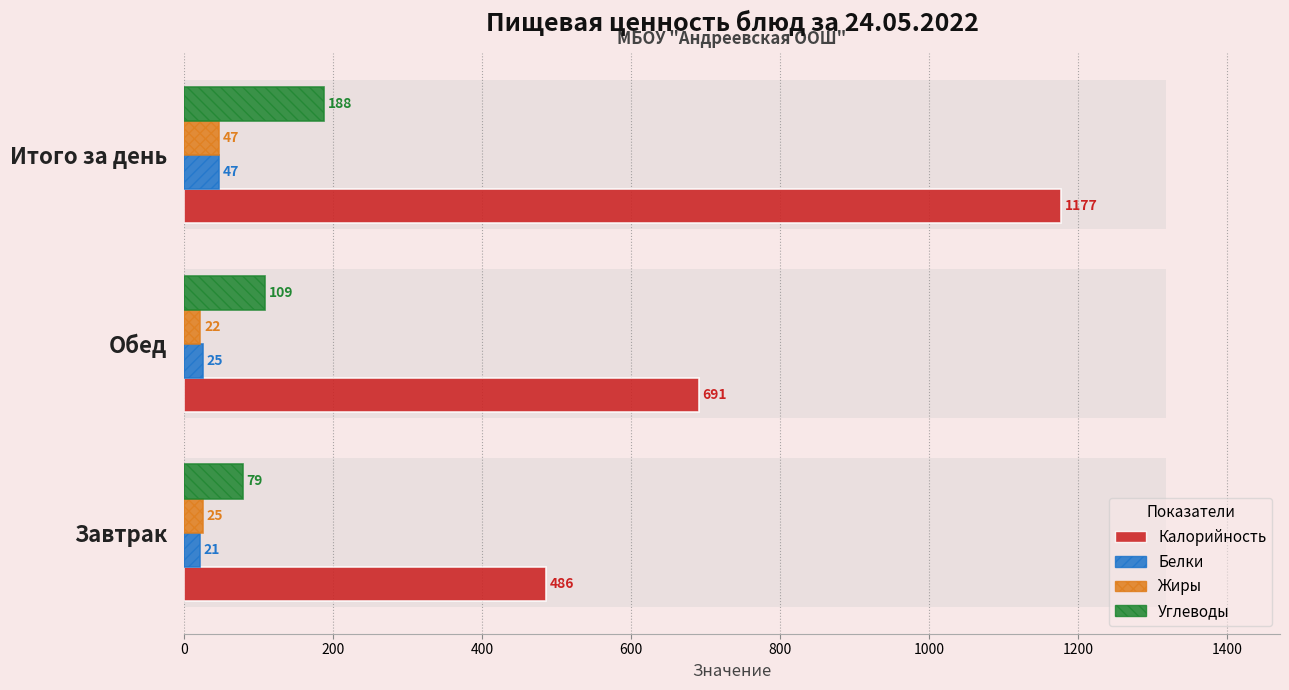

How many values in the Углеводы series exceed 109?

1